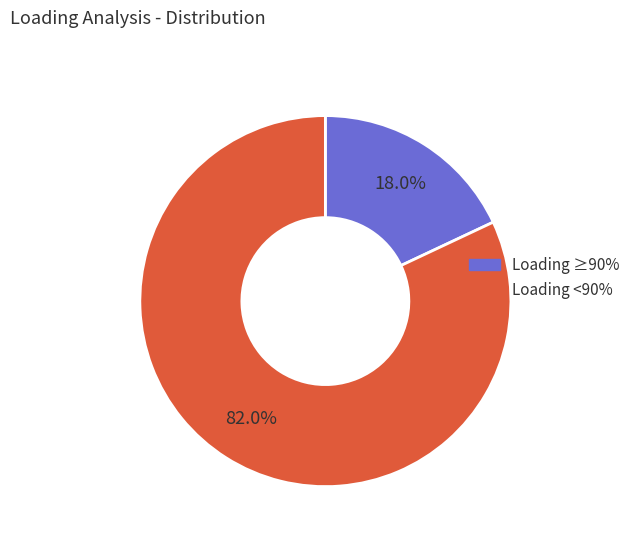

Is there a majority slice in this chart?

Yes